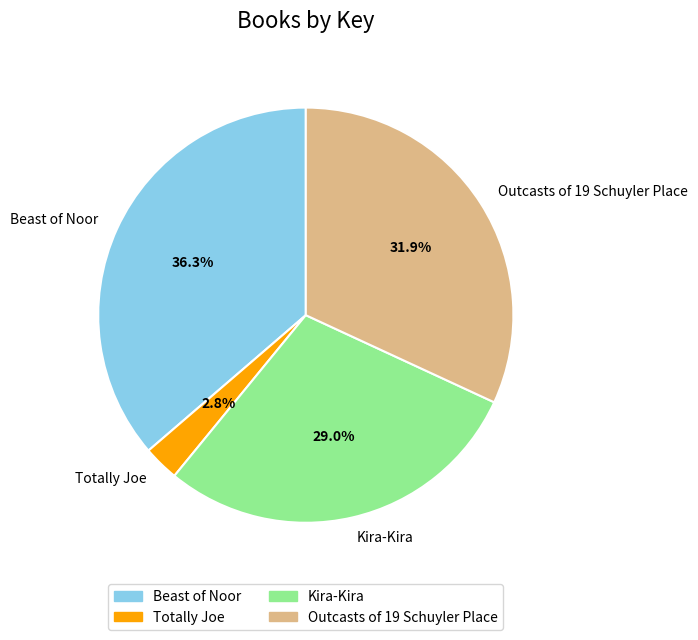

Is it true that Beast of Noor is 21% of the pie?

False